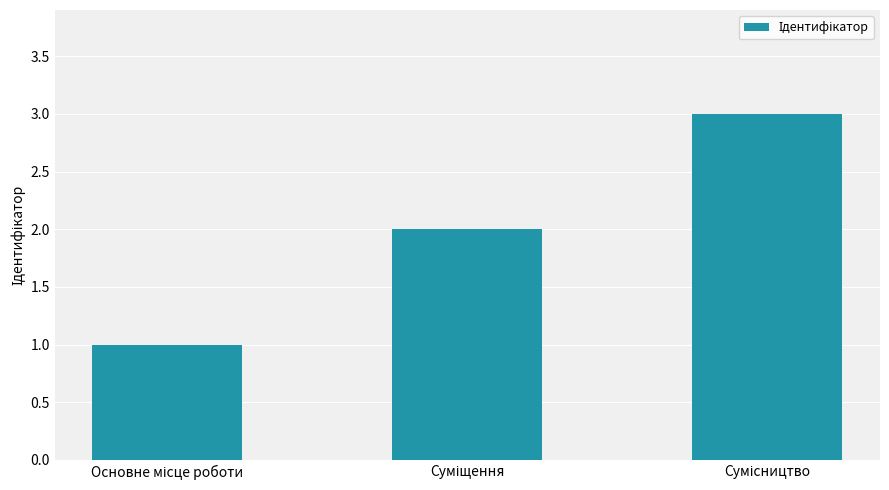

What is the greatest value displayed?

3